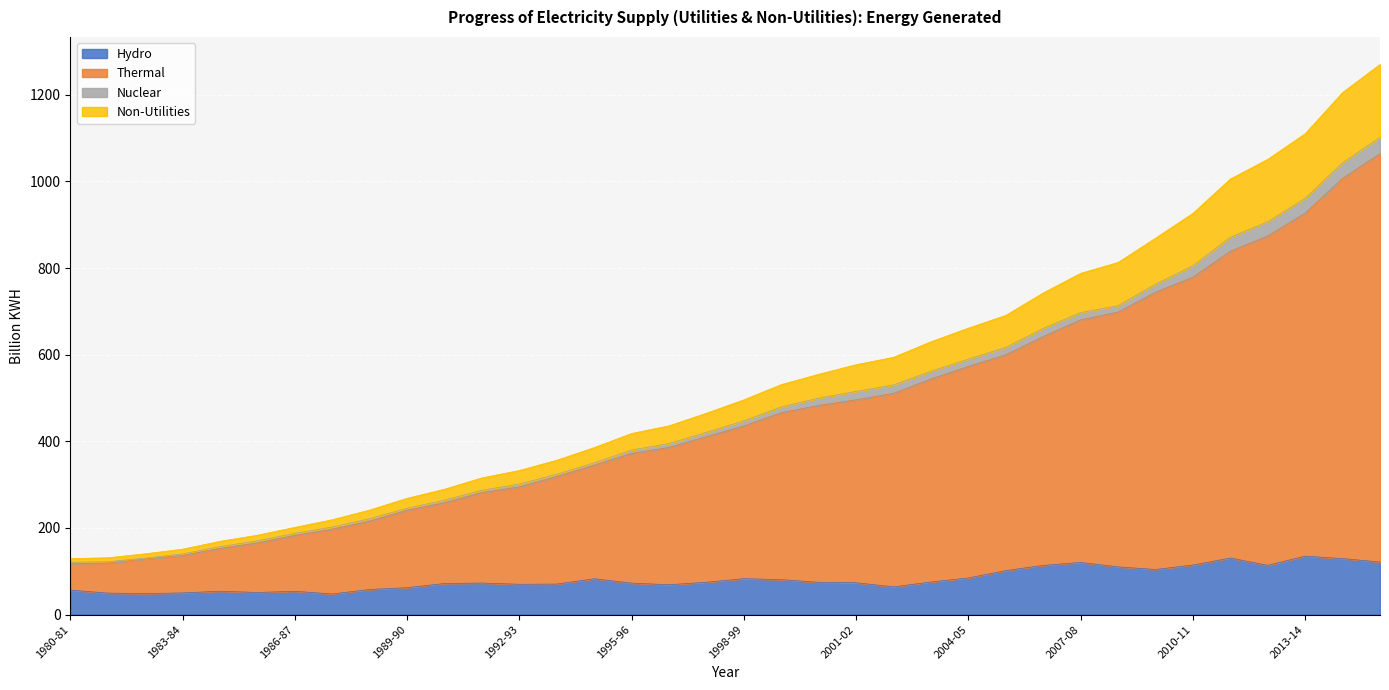

At which category does the chart reach its minimum across all series?

1987-88